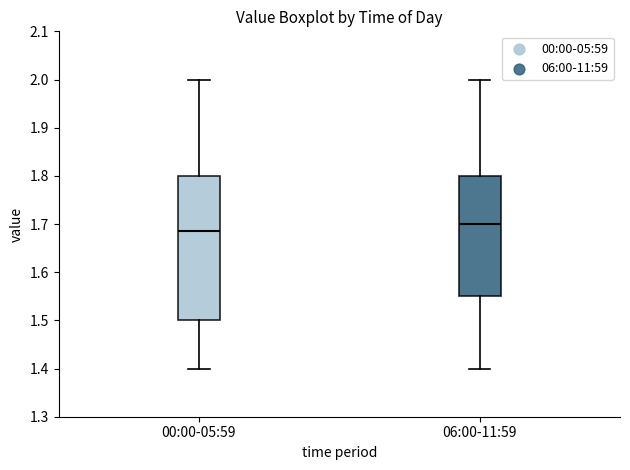

Reading left to right, read every box against the y-axis: the position of its median line, the range the box covers, and the ends of its whiskers. The values are not printed on the chart, so give them approximately, as read against the axis.

00:00-05:59: median 1.69, box 1.50 to 1.80, whiskers 1.40 to 2.00
06:00-11:59: median 1.70, box 1.55 to 1.80, whiskers 1.40 to 2.00